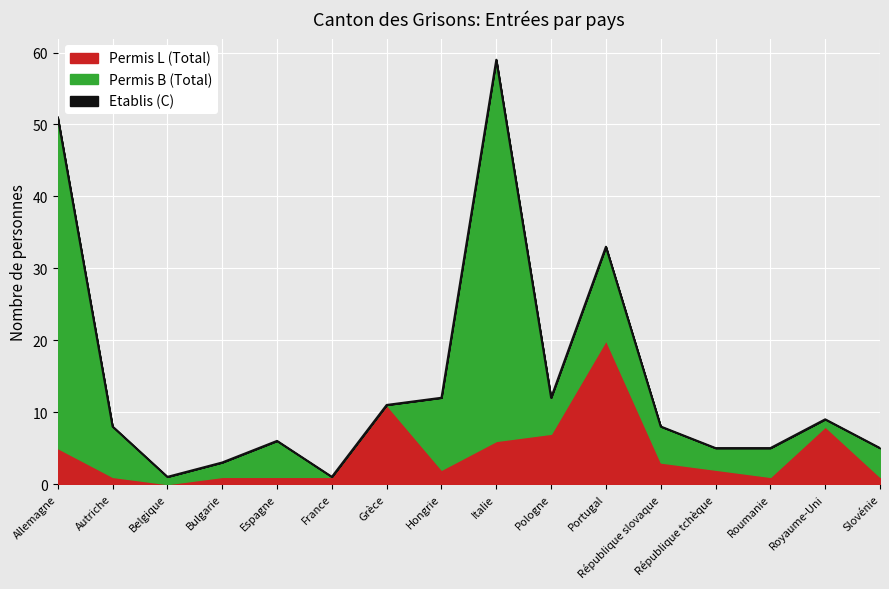

What is the sum of the Permis B (Total) values at République tchèque and Espagne?

8